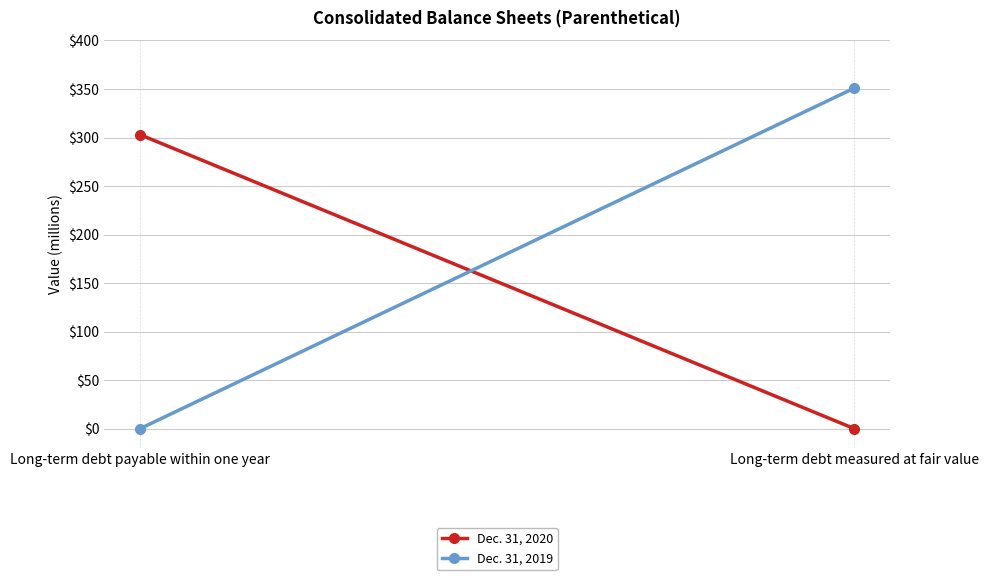

Reading left to right, what are all the values shown in this chart?

Dec. 31, 2020: 303	0
Dec. 31, 2019: 0	351